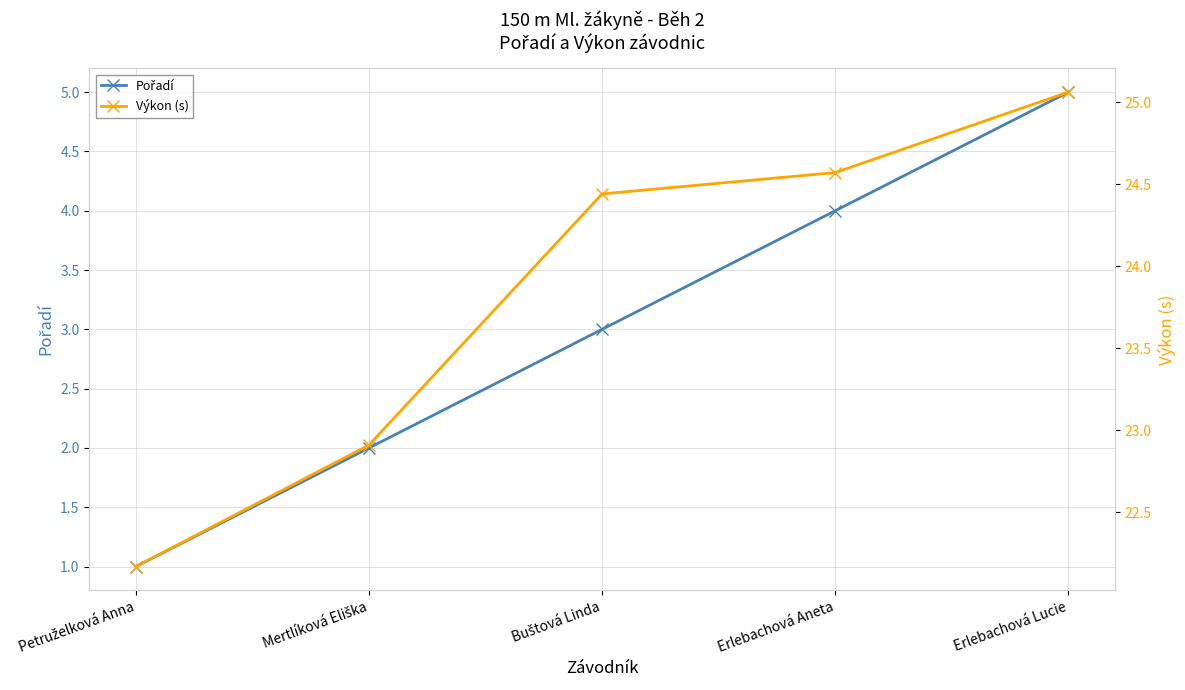

Which series changed the most between Mertlíková Eliška and Erlebachová Aneta?

Pořadí